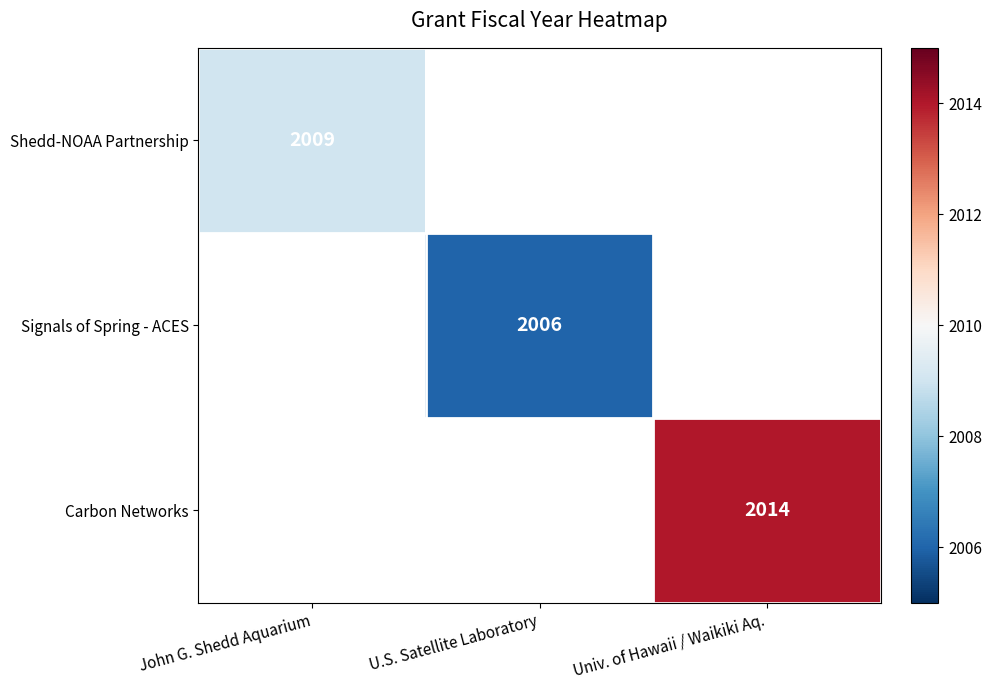

The Signals of Spring - ACES series shows 2006 at U.S. Satellite Laboratory. True or false?

True